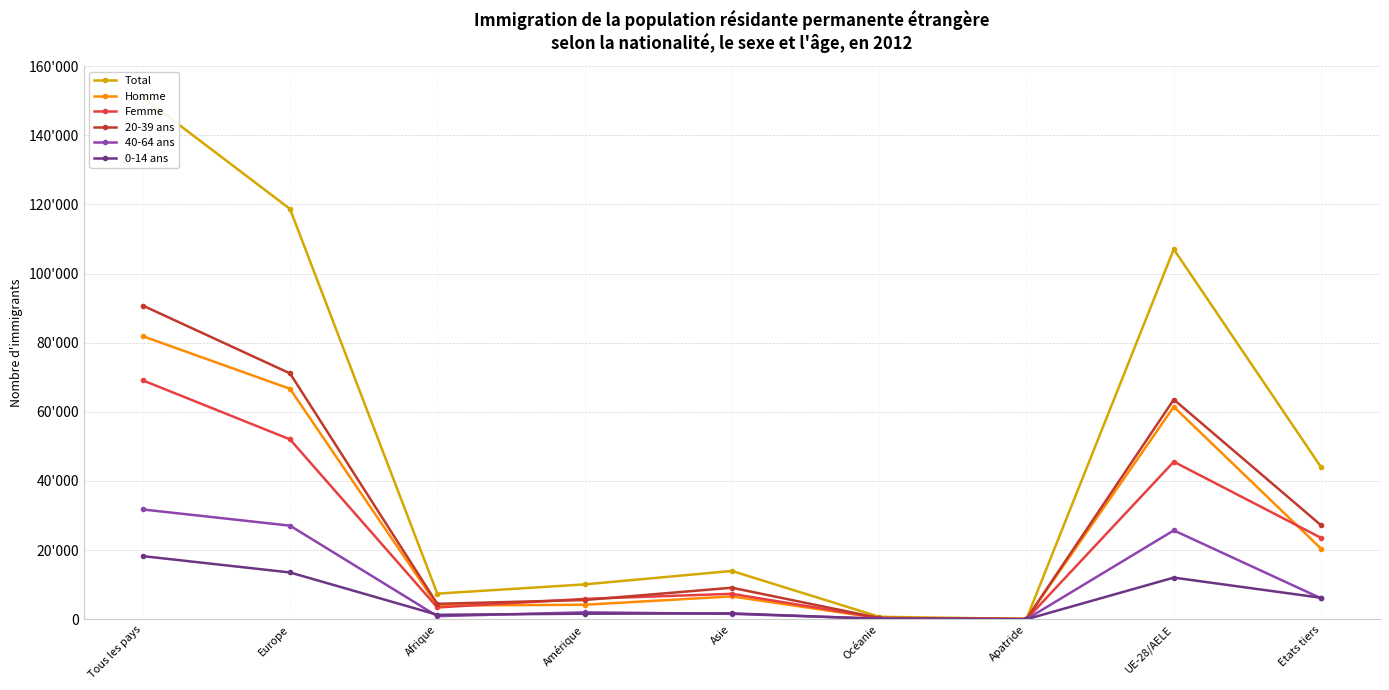

True or false: Femme and 40-64 ans cross at least once.

False